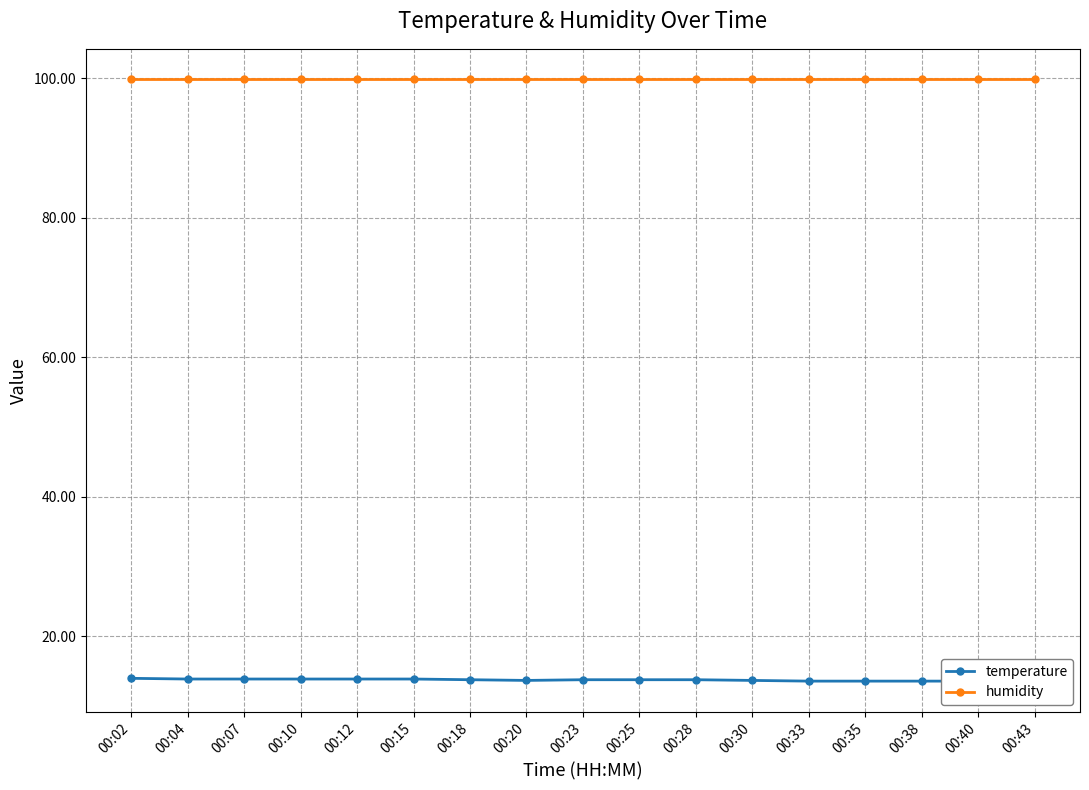

Which series has the widest spread of values?

temperature